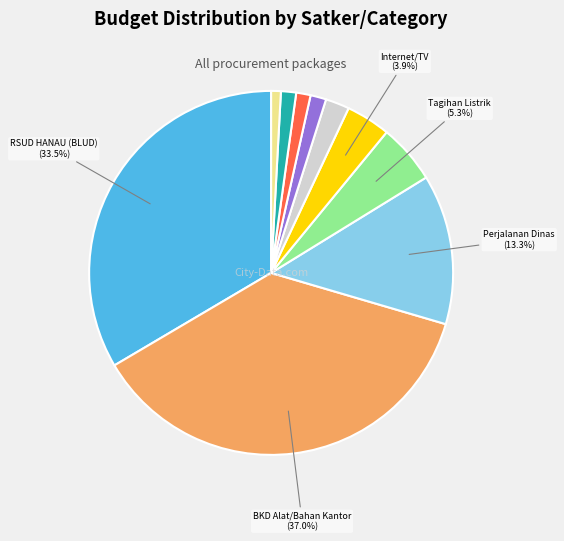

Is there any slice that represents more than half of the pie?

No